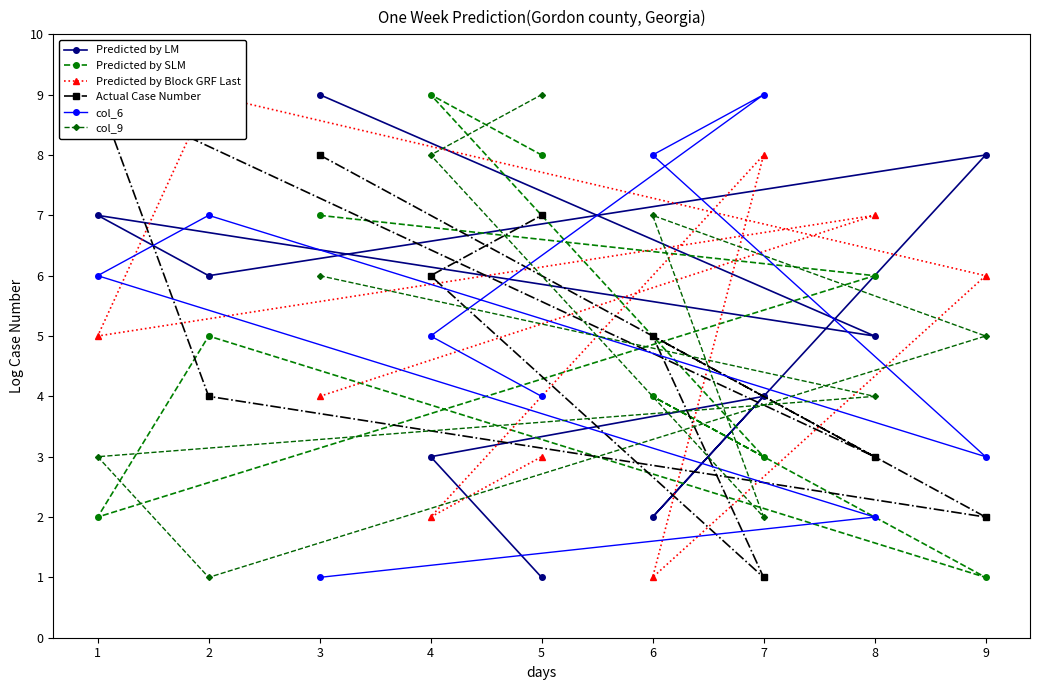

At which label does Predicted by LM reach its minimum?

5